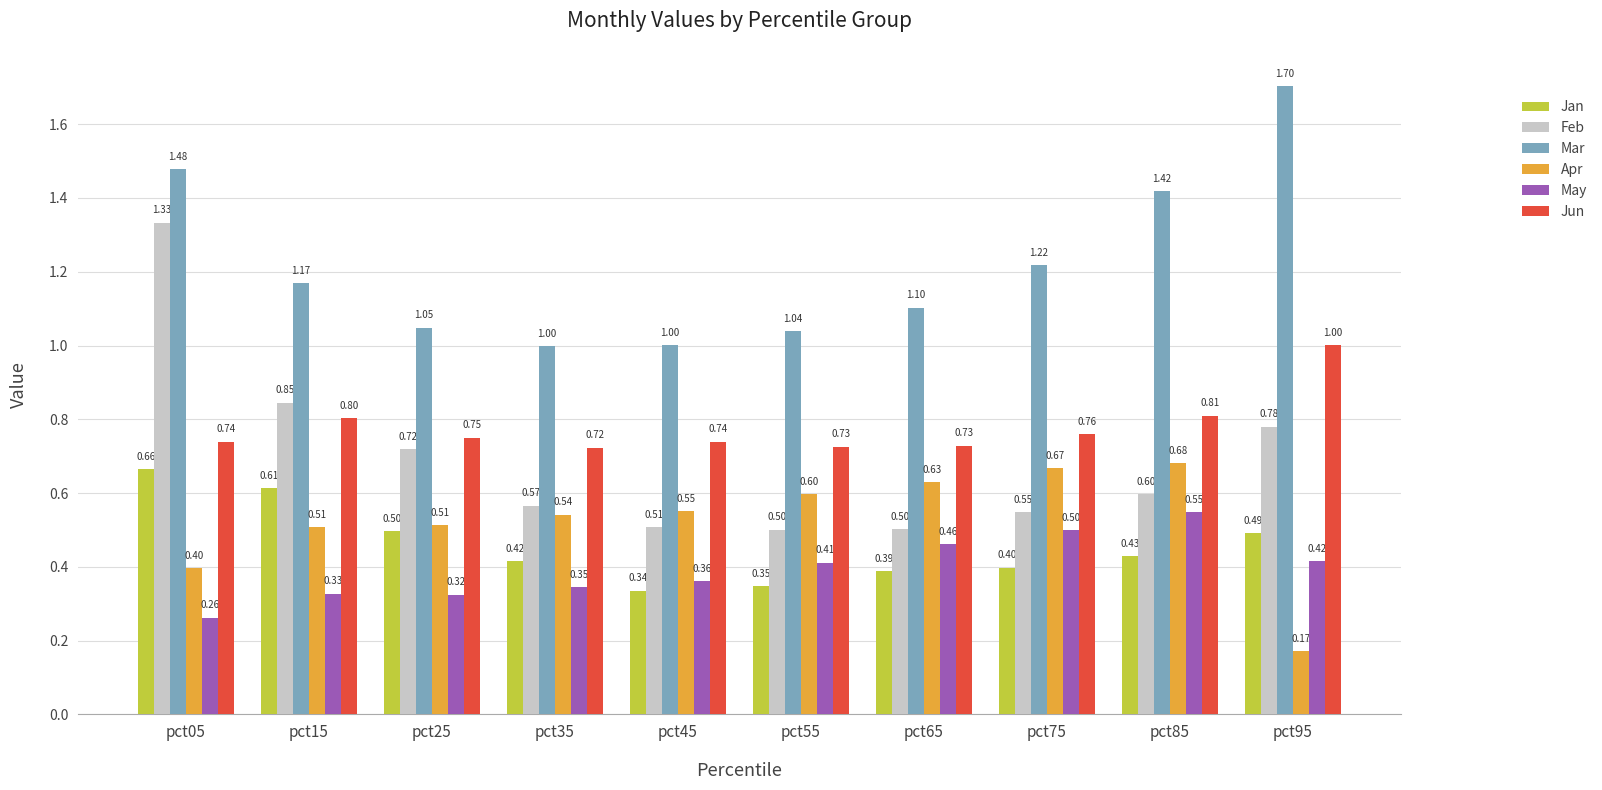

What is the sum of all Jun values?

7.8